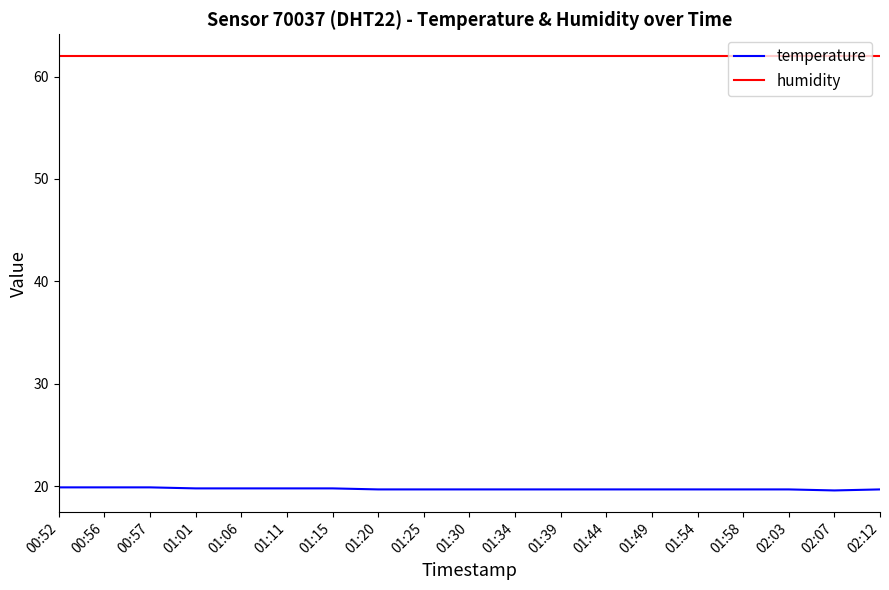

What is the minimum value shown in the chart?

19.6